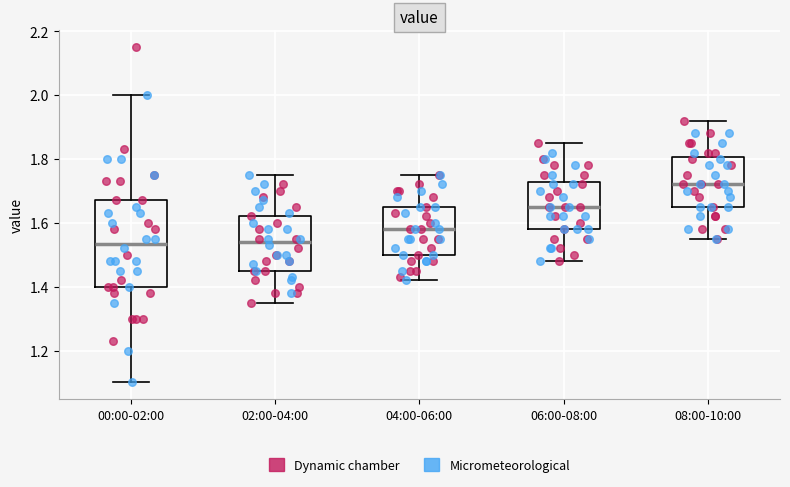

Reading left to right, read every box against the y-axis: the position of its median line, the range the box covers, and the ends of its whiskers. The values are not printed on the chart, so give them approximately, as read against the axis.

00:00-02:00: median 1.54, box 1.40 to 1.68, whiskers 1.10 to 2.00
02:00-04:00: median 1.54, box 1.46 to 1.62, whiskers 1.36 to 1.76
04:00-06:00: median 1.58, box 1.50 to 1.66, whiskers 1.42 to 1.76
06:00-08:00: median 1.66, box 1.58 to 1.72, whiskers 1.48 to 1.86
08:00-10:00: median 1.72, box 1.66 to 1.80, whiskers 1.56 to 1.92